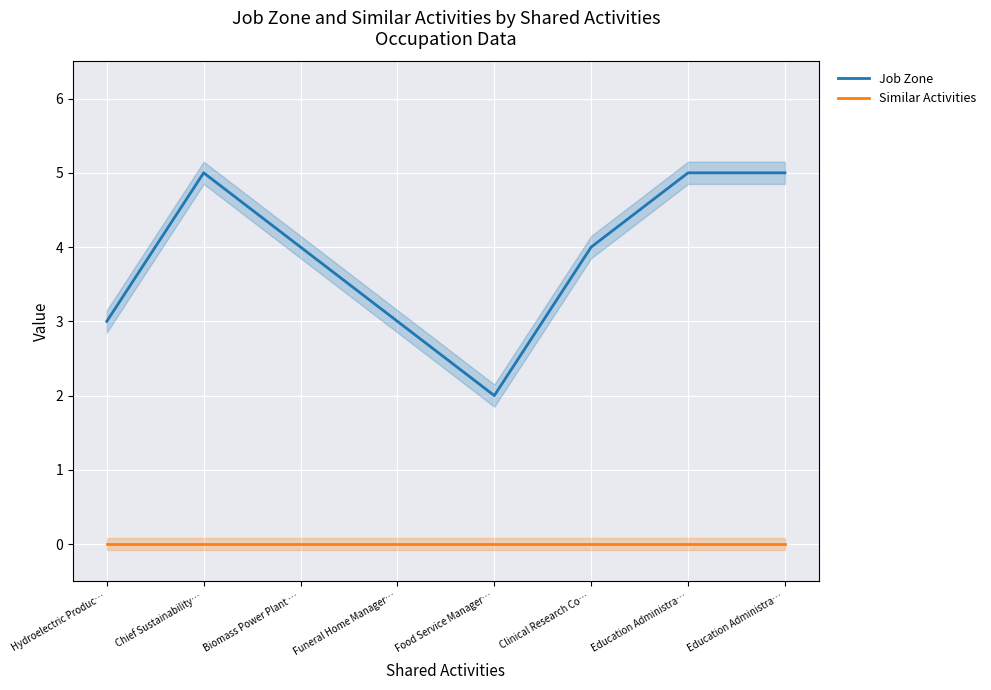

At Hydroelectric Produc…, list the series in order from largest to smallest.

Job Zone, Similar Activities